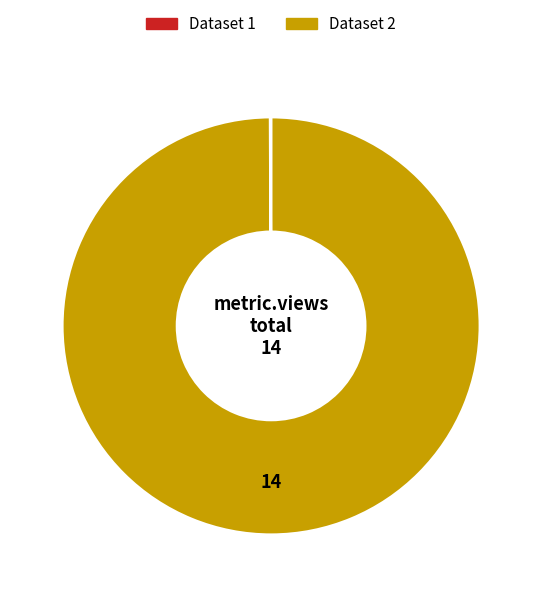

Is there any slice that represents more than half of the pie?

Yes